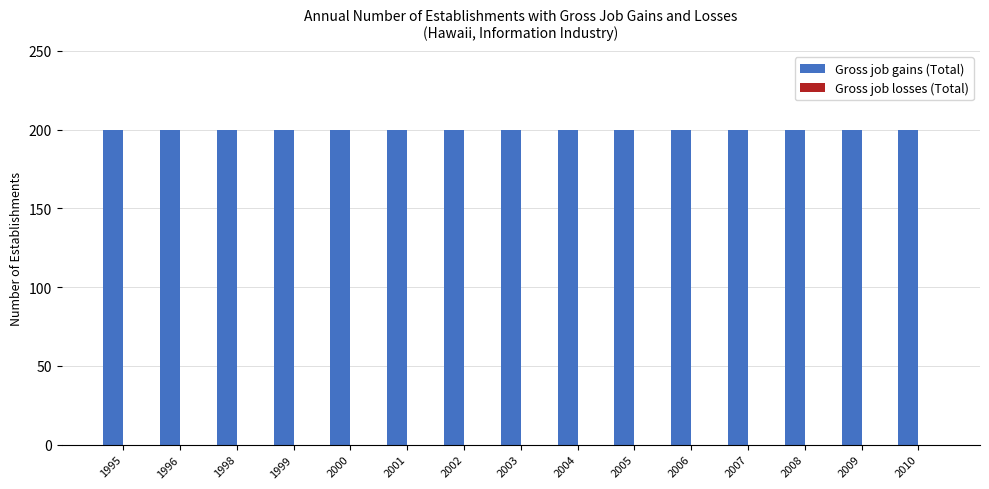

How many groups of bars are there?

15